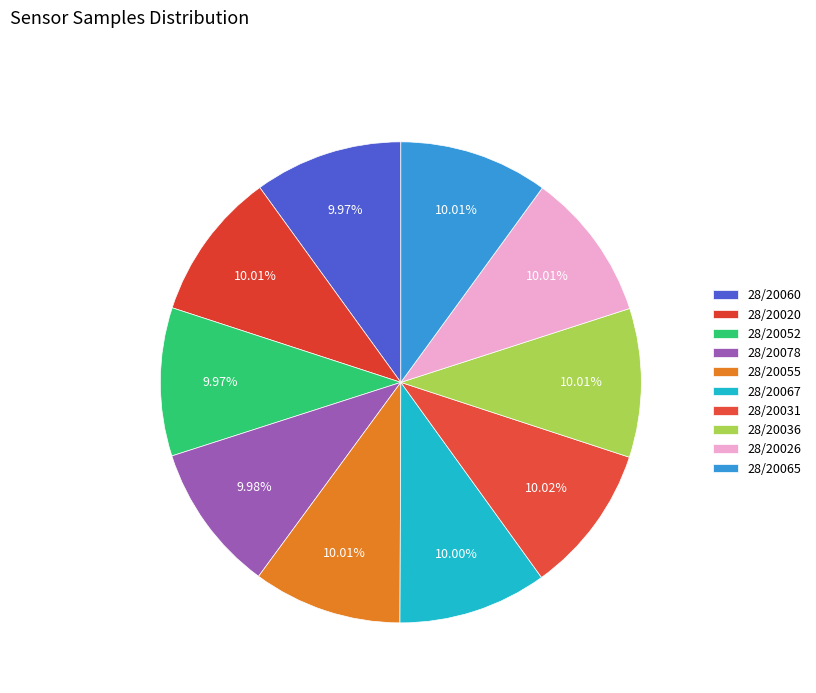

The 28/20065 slice represents 10% of the pie. True or false?

True